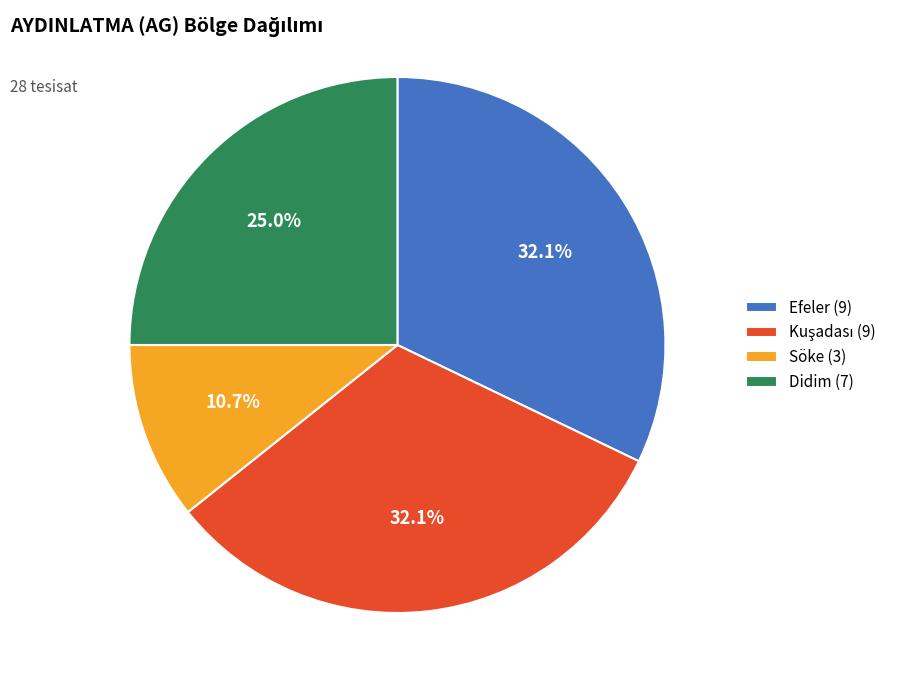

What is the ratio of the value at Efeler (9) to the value at Söke (3)?

3.0